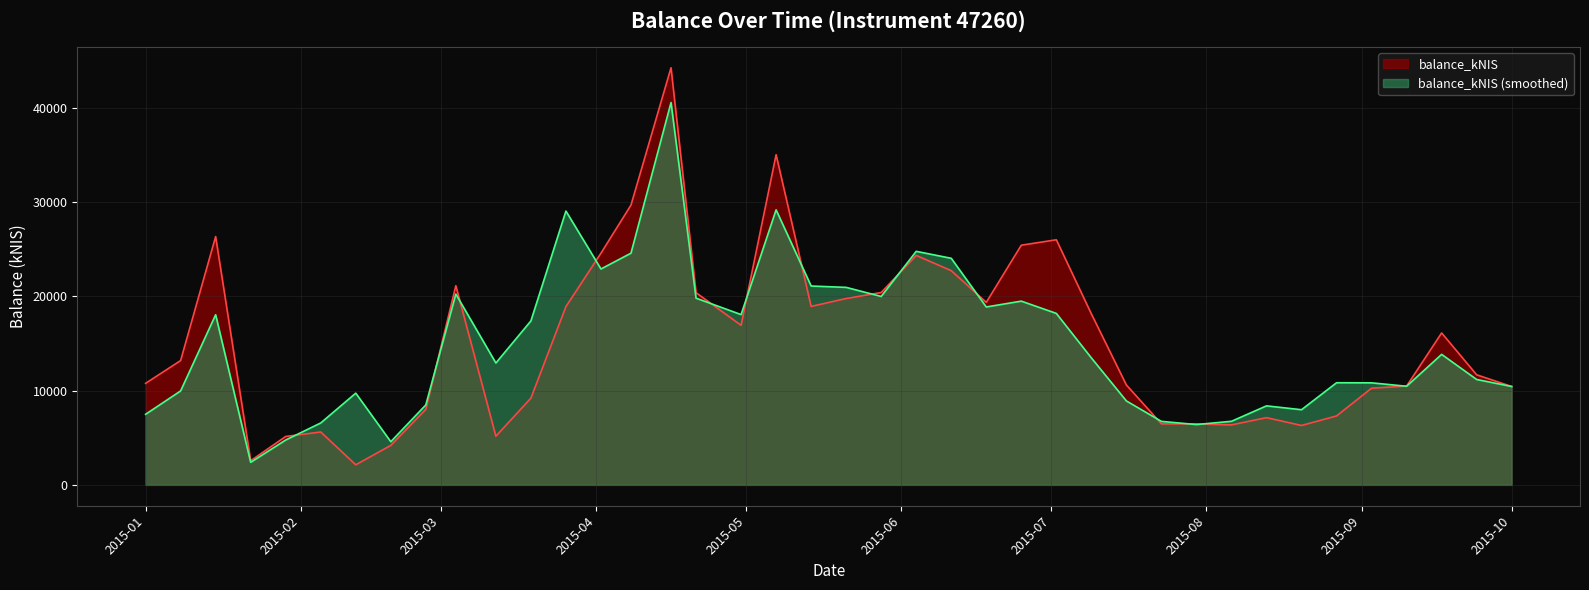

What is the difference between the maximum and minimum values?

42115.4